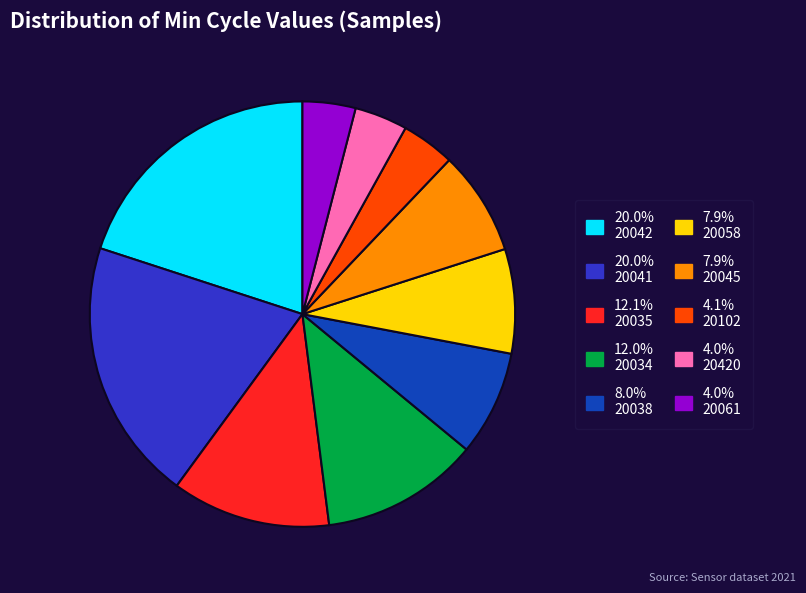

Does any single category account for the majority?

No